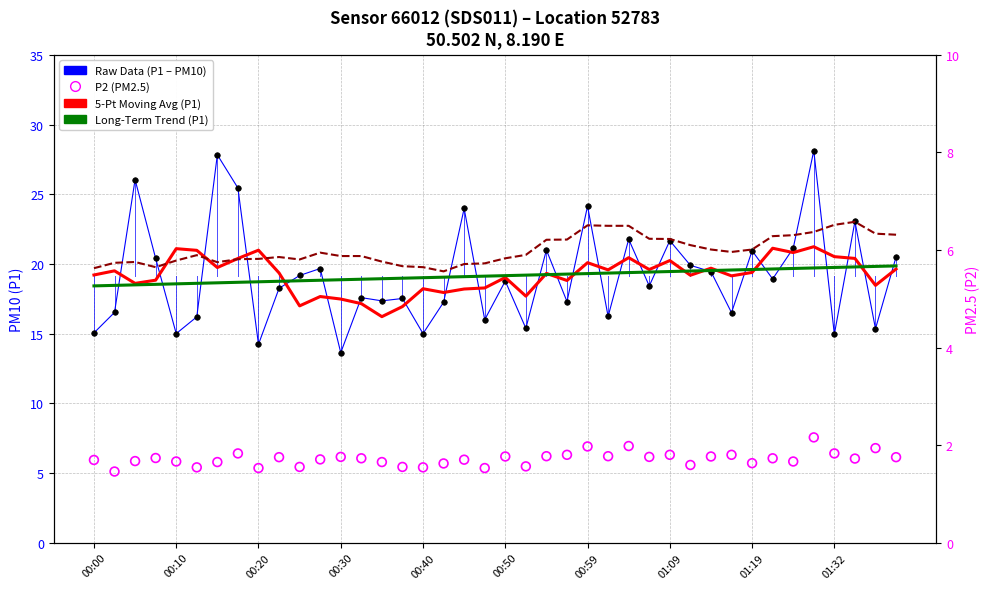

Which series reaches the maximum Y coordinate?

Raw Data (P1 – PM10)